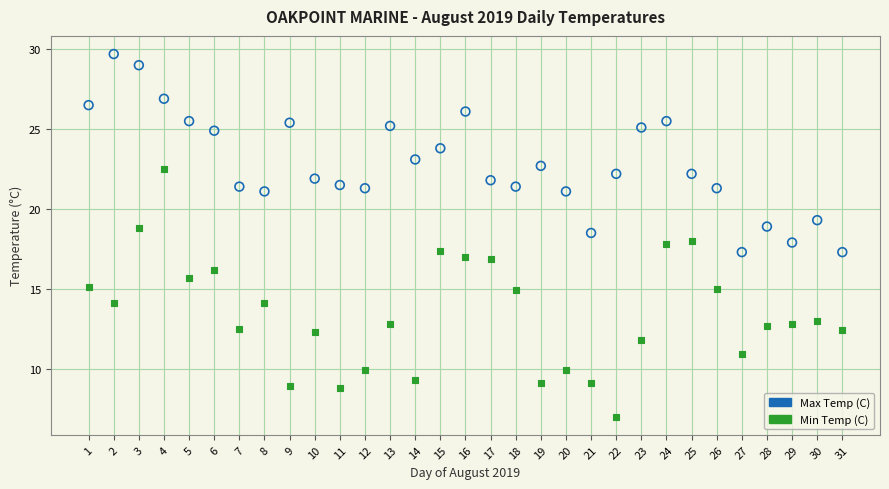

Which series has the widest spread of Y values?

Min Temp (C)